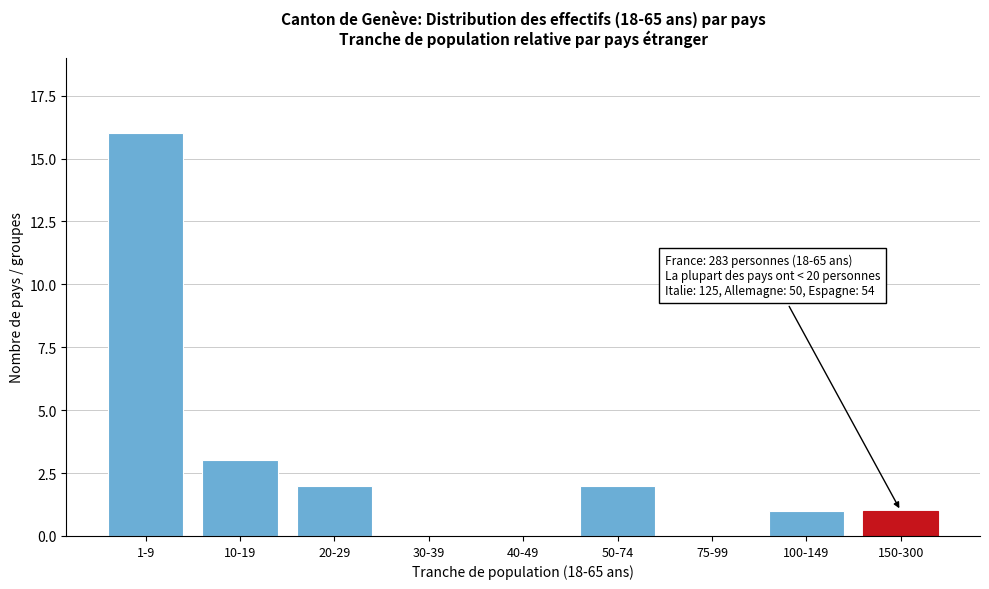

Reading left to right, transcribe all the data shown in this chart.

1-9=16	10-19=3	20-29=2	30-39=0	40-49=0	50-74=2	75-99=0	100-149=1	150-300=1